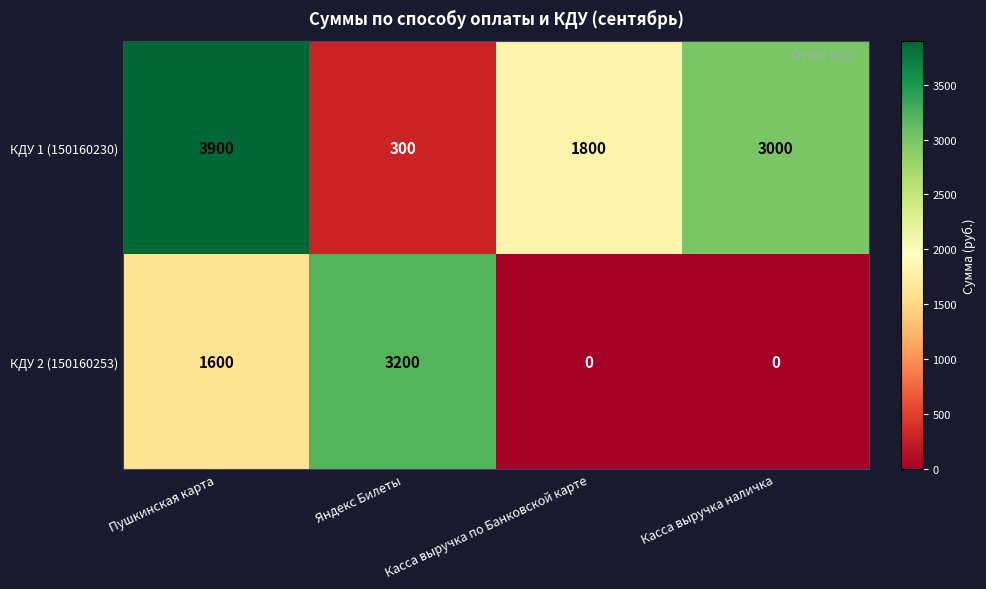

Which series changed the most between Пушкинская карта and Яндекс Билеты?

КДУ 1 (150160230)